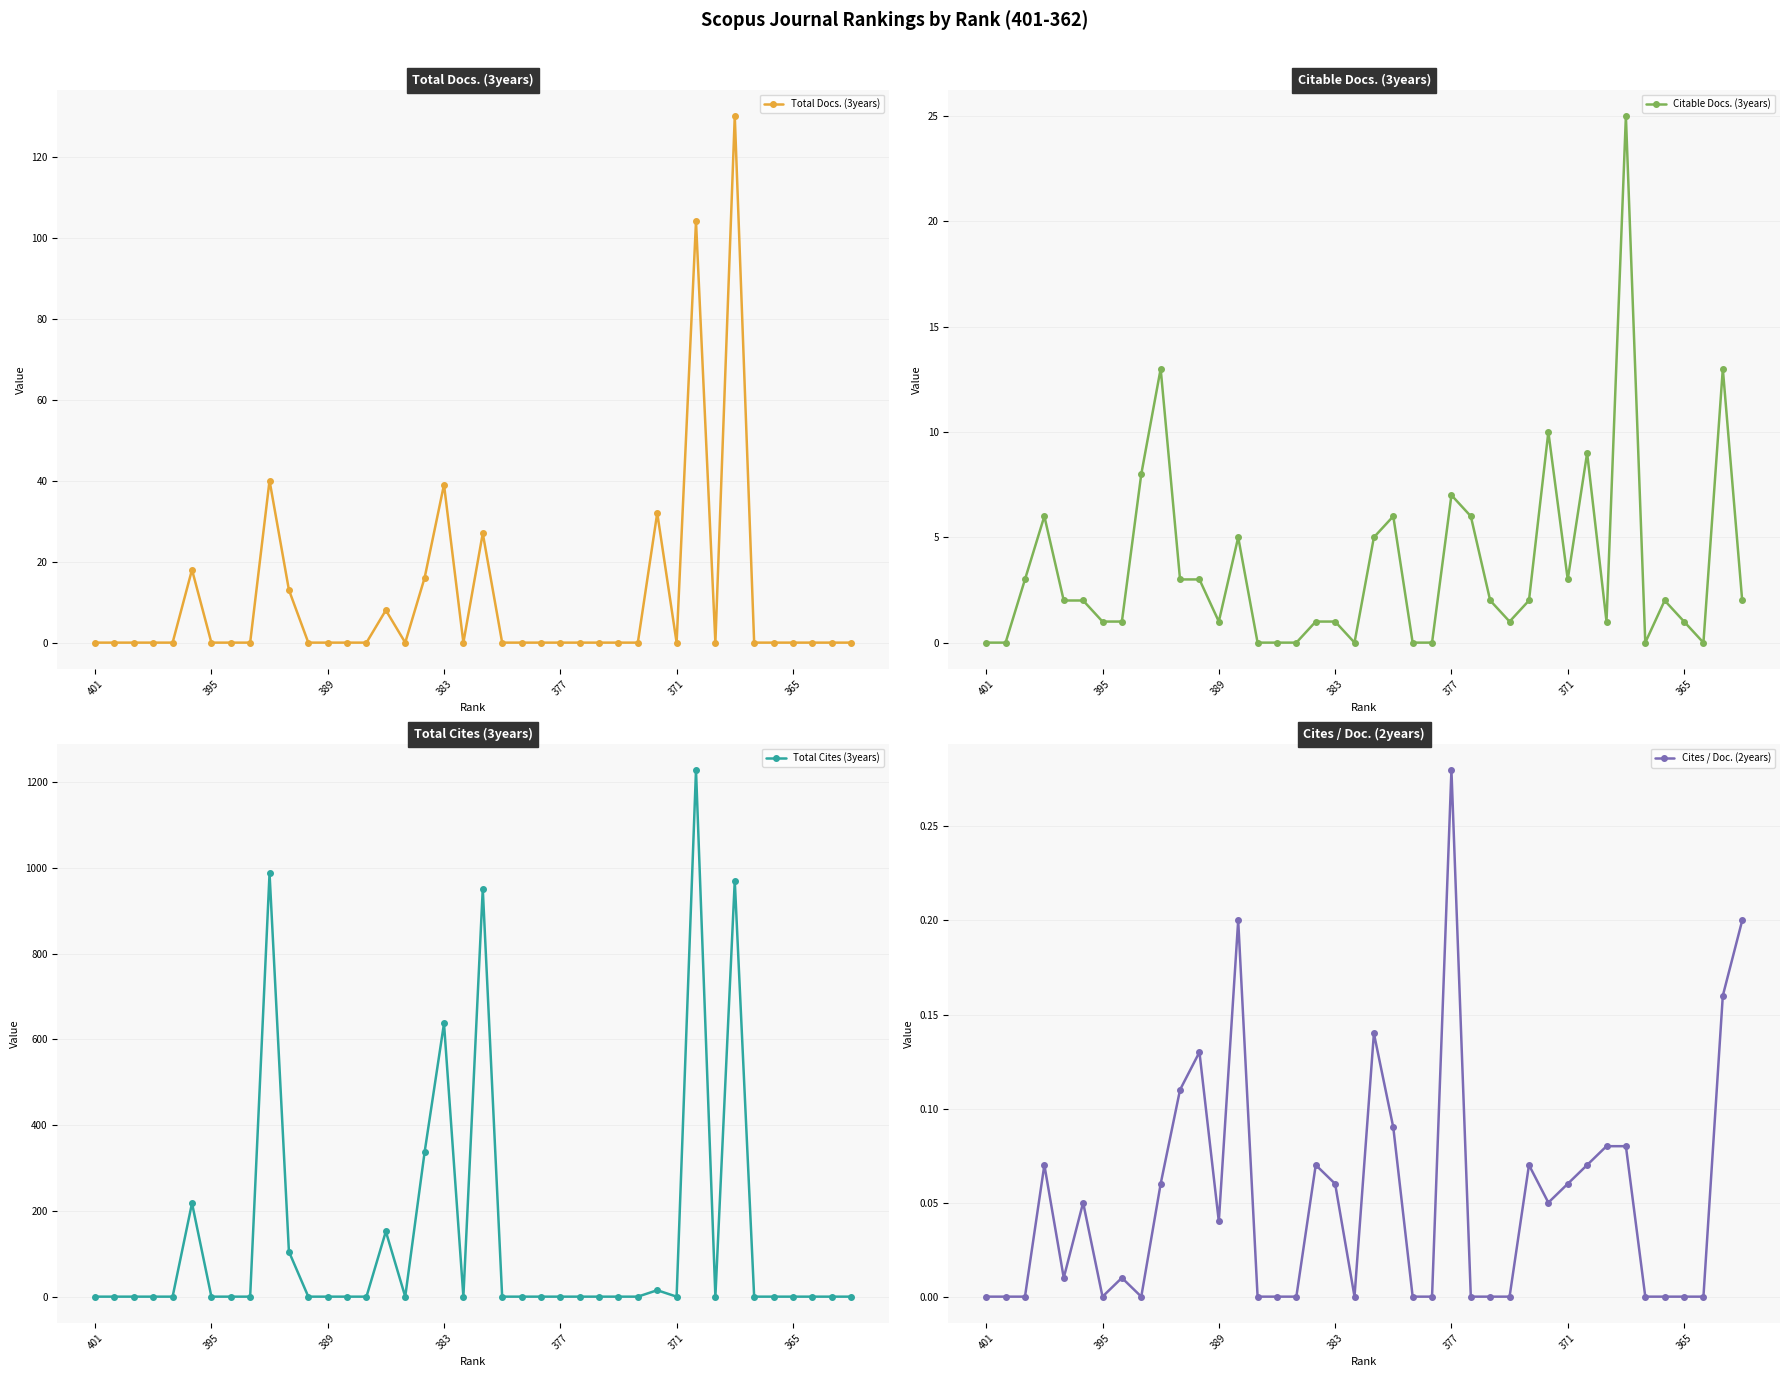

Does the chart have visible grid lines?

Yes